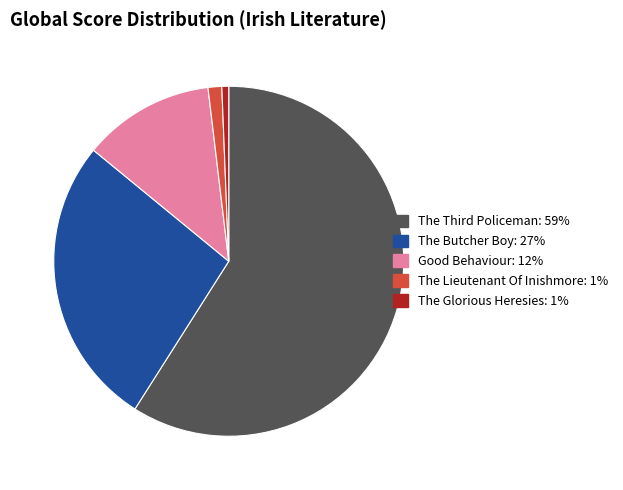

Is it true that Good Behaviour is 12% of the pie?

True